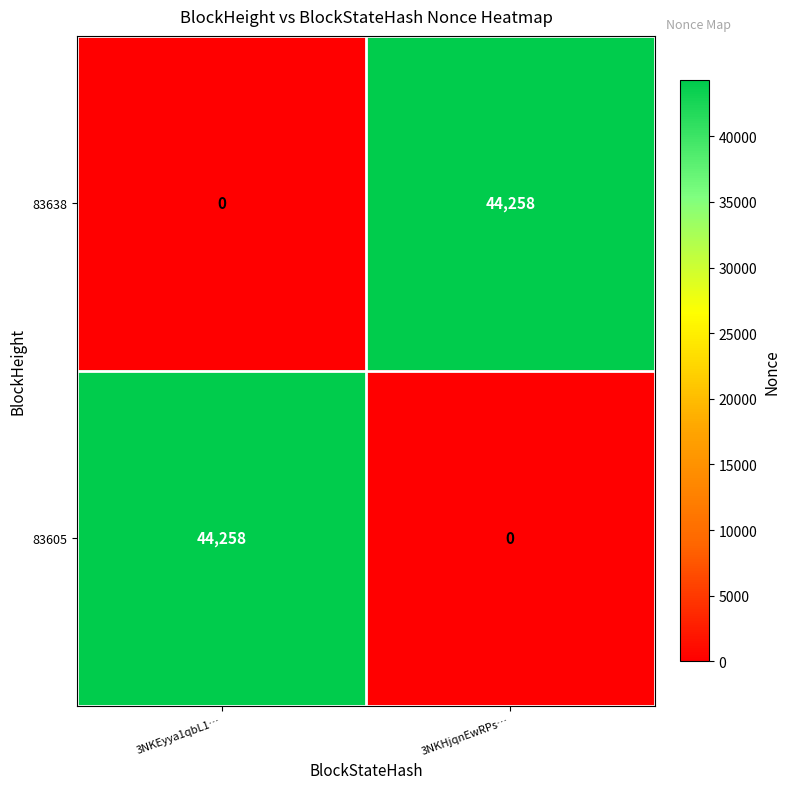

Reading left to right, what are all the values shown in this chart?

83638: 3NKEyya1qbL1…=0	3NKHjqnEwRPs…=44258
83605: 3NKEyya1qbL1…=44258	3NKHjqnEwRPs…=0